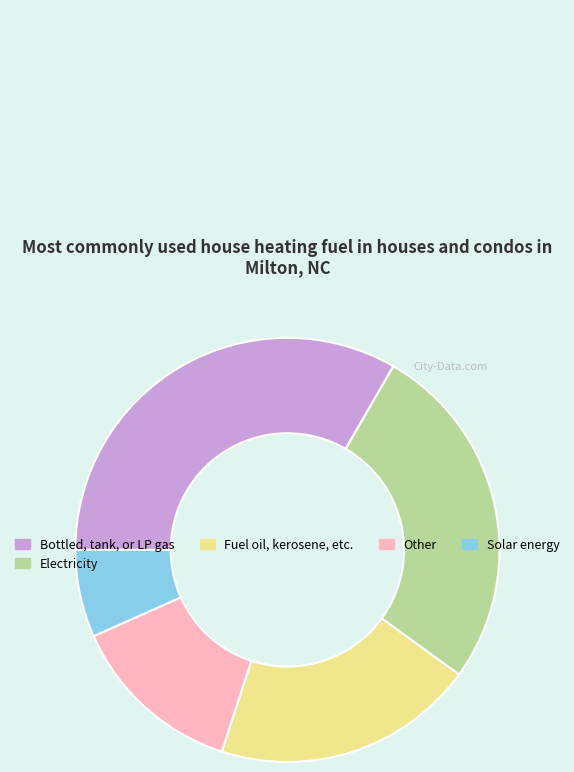

Is it true that Bottled, tank, or LP gas is 33% of the pie?

True